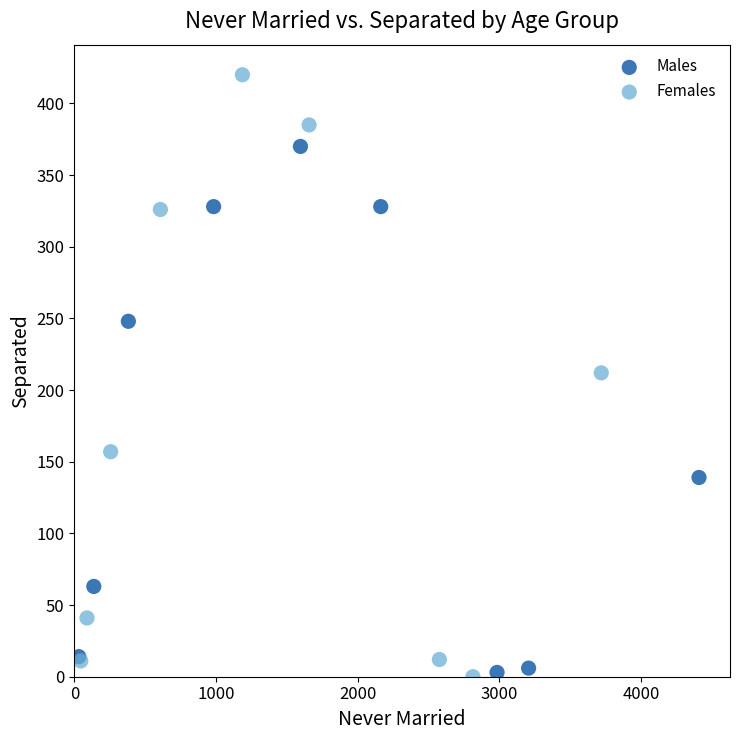

Which series has the largest Y range (max minus min)?

Females